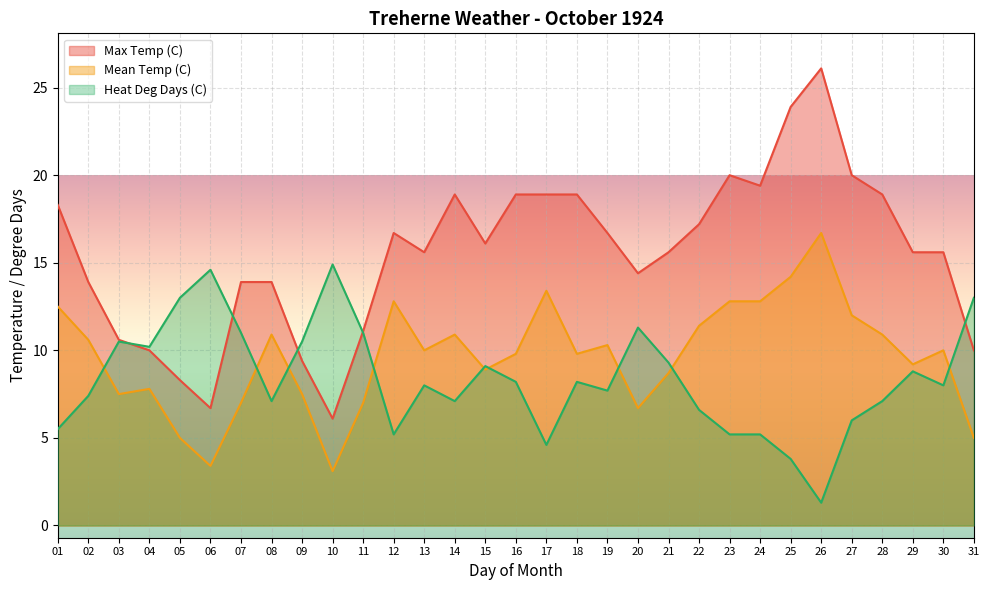

How many data points in Mean Temp (C) are above 10?

14